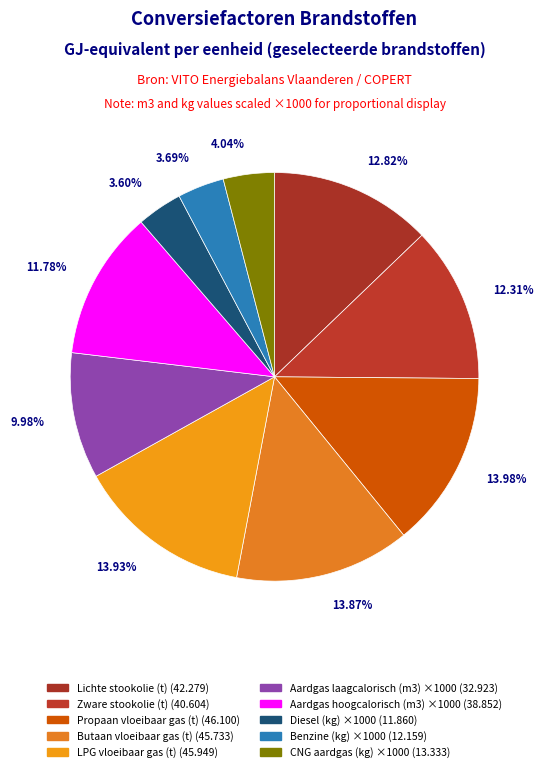

What is the smallest slice in the pie chart?

Diesel (kg)